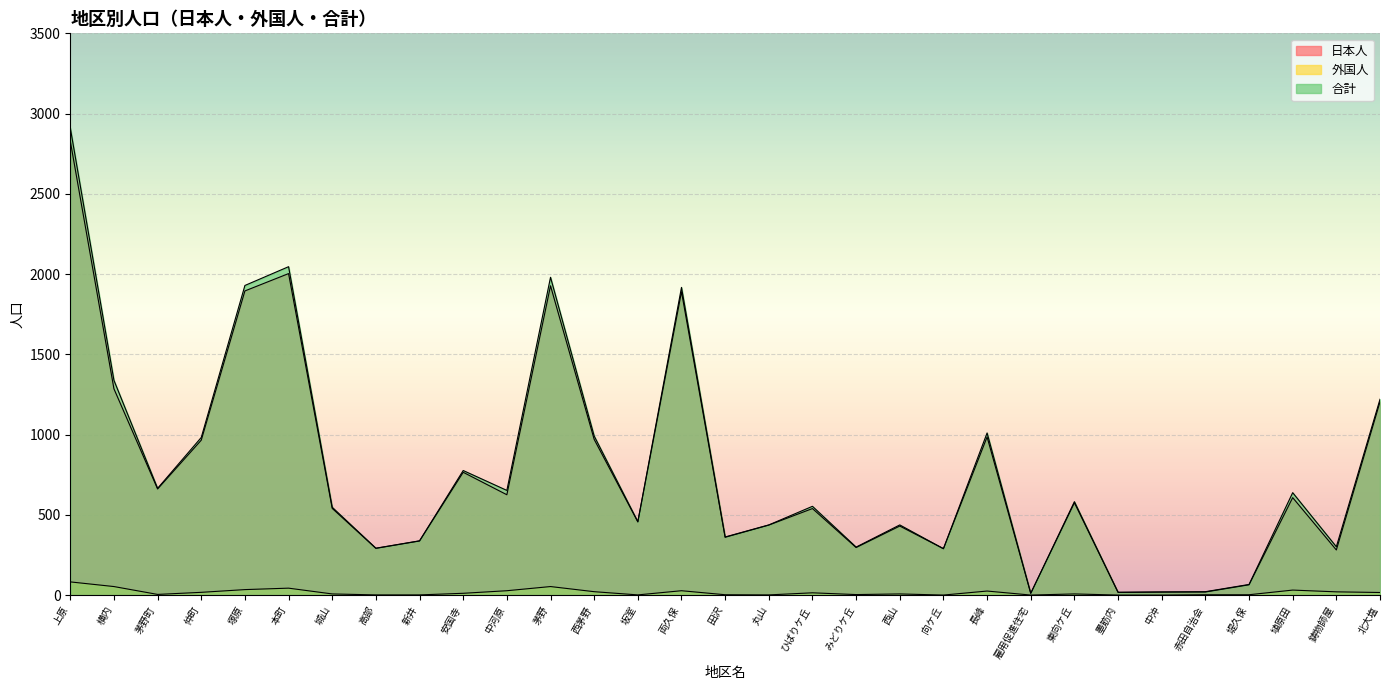

Reading left to right, extract all data points from this chart.

日本人: 上原=2829	横内=1285	茅野町=661	仲町=965	塚原=1895	本町=2003	城山=540	高部=291	新井=337	安国寺=765	中河原=625	茅野=1927	西茅野=970	坂室=456	両久保=1890	田沢=360	丸山=436	ひばりケ丘=539	みどりケ丘=296	西山=430	向ケ丘=289	長峰=985	雇用促進住宅=11	東向ケ丘=575	墨筋内=17	中沖=19	赤田自治会=19	堤久保=64	埴原田=607	鋳物師屋=281	北大塩=1204
外国人: 上原=82	横内=53	茅野町=4	仲町=17	塚原=34	本町=43	城山=7	高部=1	新井=1	安国寺=11	中河原=27	茅野=53	西茅野=21	坂室=1	両久保=27	田沢=2	丸山=1	ひばりケ丘=14	みどりケ丘=3	西山=7	向ケ丘=0	長峰=25	雇用促進住宅=0	東向ケ丘=7	墨筋内=0	中沖=0	赤田自治会=2	堤久保=2	埴原田=31	鋳物師屋=20	北大塩=16
合計: 上原=2911	横内=1338	茅野町=665	仲町=982	塚原=1929	本町=2046	城山=547	高部=292	新井=338	安国寺=776	中河原=652	茅野=1980	西茅野=991	坂室=457	両久保=1917	田沢=362	丸山=437	ひばりケ丘=553	みどりケ丘=299	西山=437	向ケ丘=289	長峰=1010	雇用促進住宅=11	東向ケ丘=582	墨筋内=17	中沖=19	赤田自治会=21	堤久保=66	埴原田=638	鋳物師屋=301	北大塩=1220